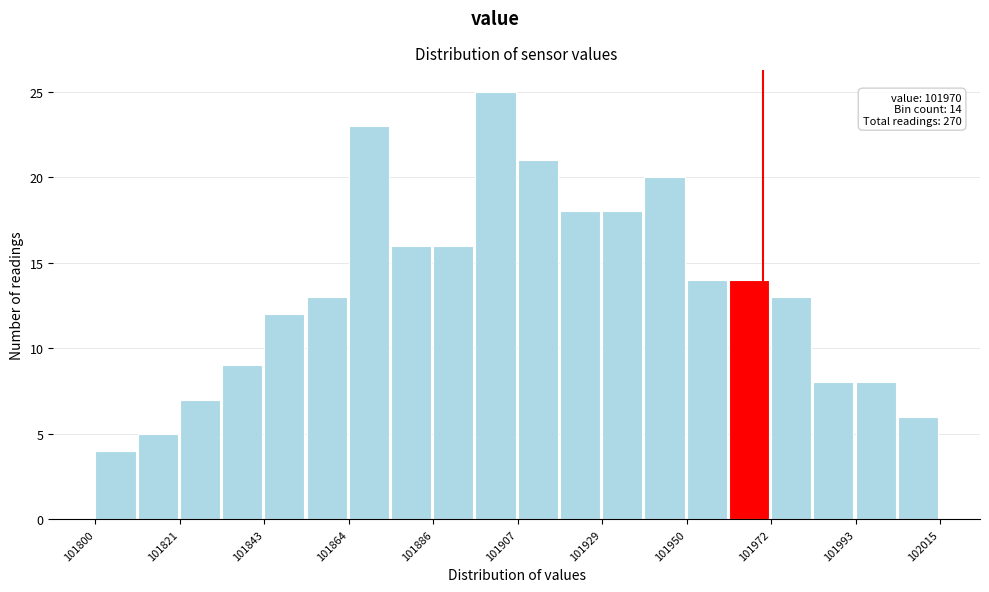

Read against the x-axis, roughly where is the centre of the tallest bar?

101900